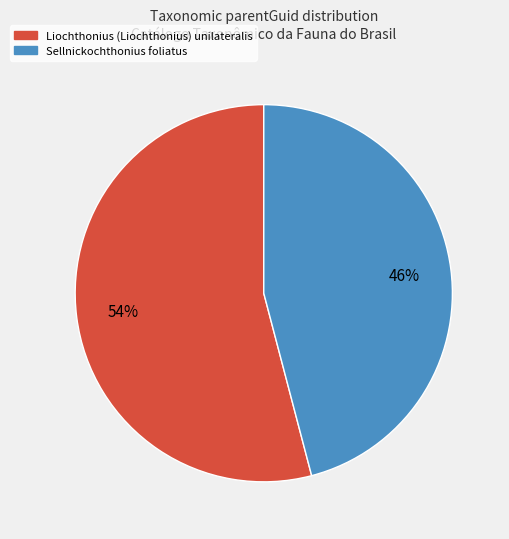

Which slice represents more than half of the pie?

Liochthonius (Liochthonius) unilateralis